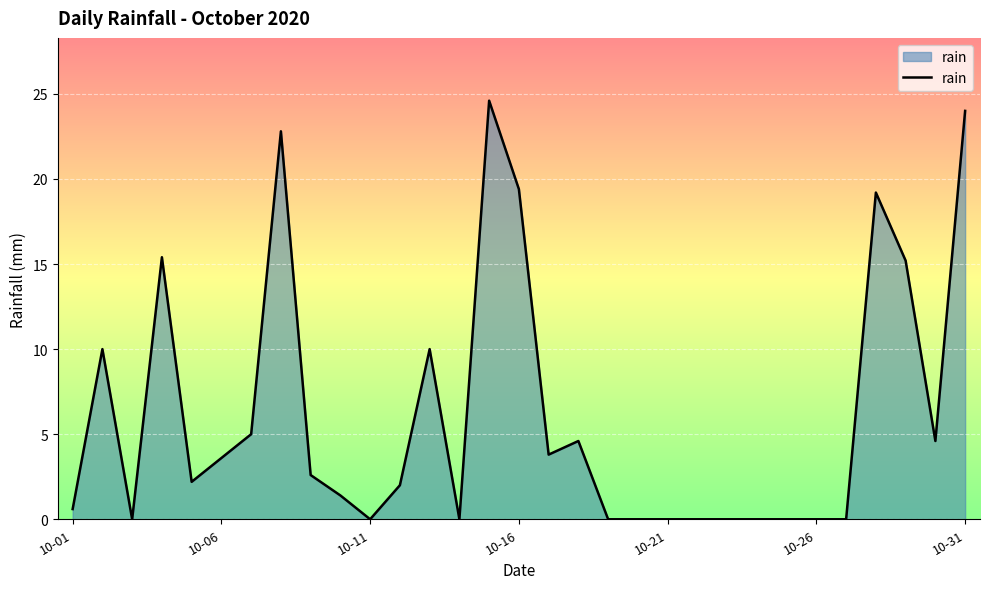

What is the maximum value shown in the chart?

24.6